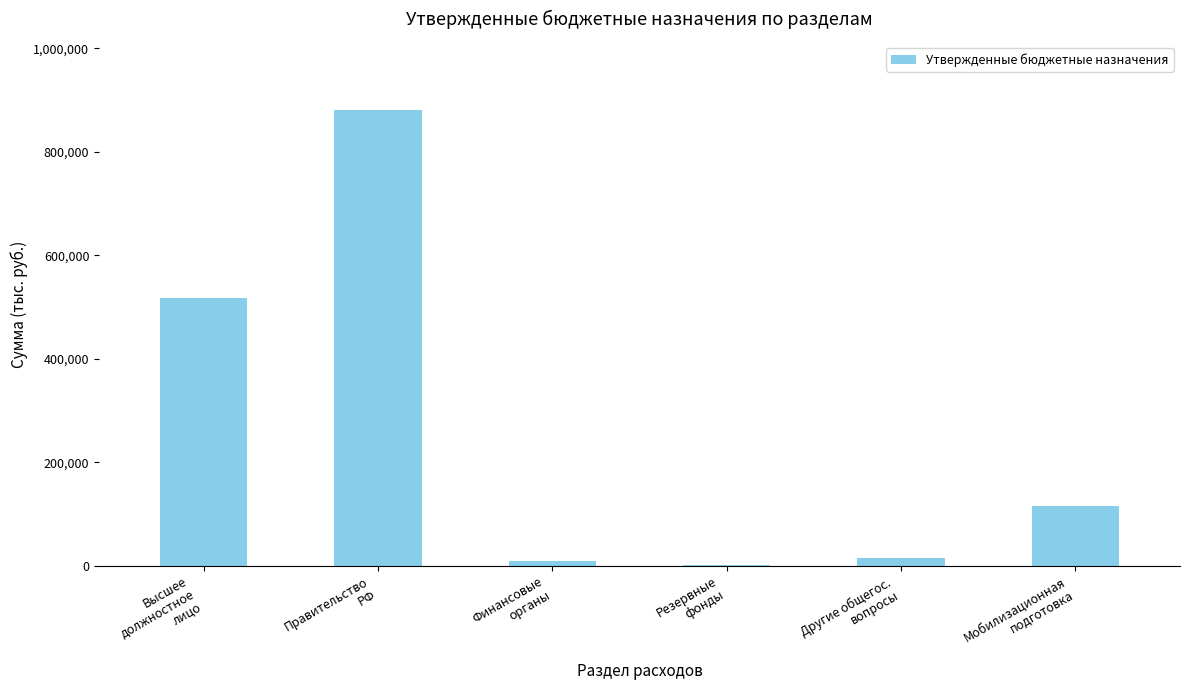

How many data points does each series have?

6